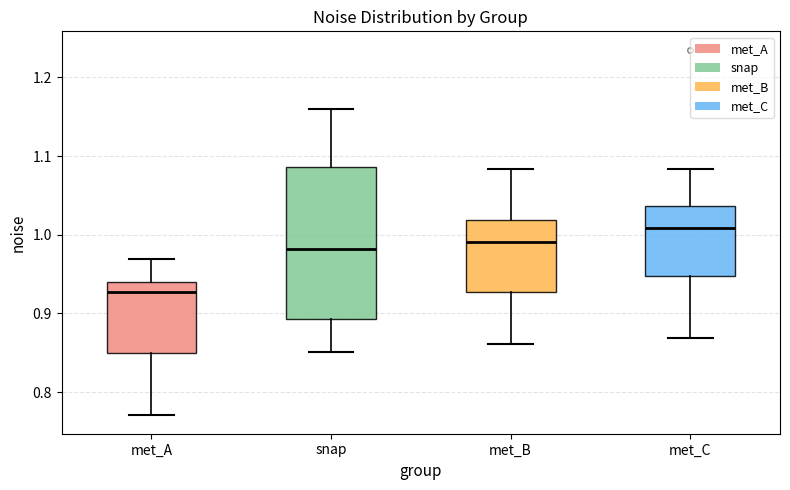

Comparing the boxes themselves (not the whiskers), which one is the tallest?

snap